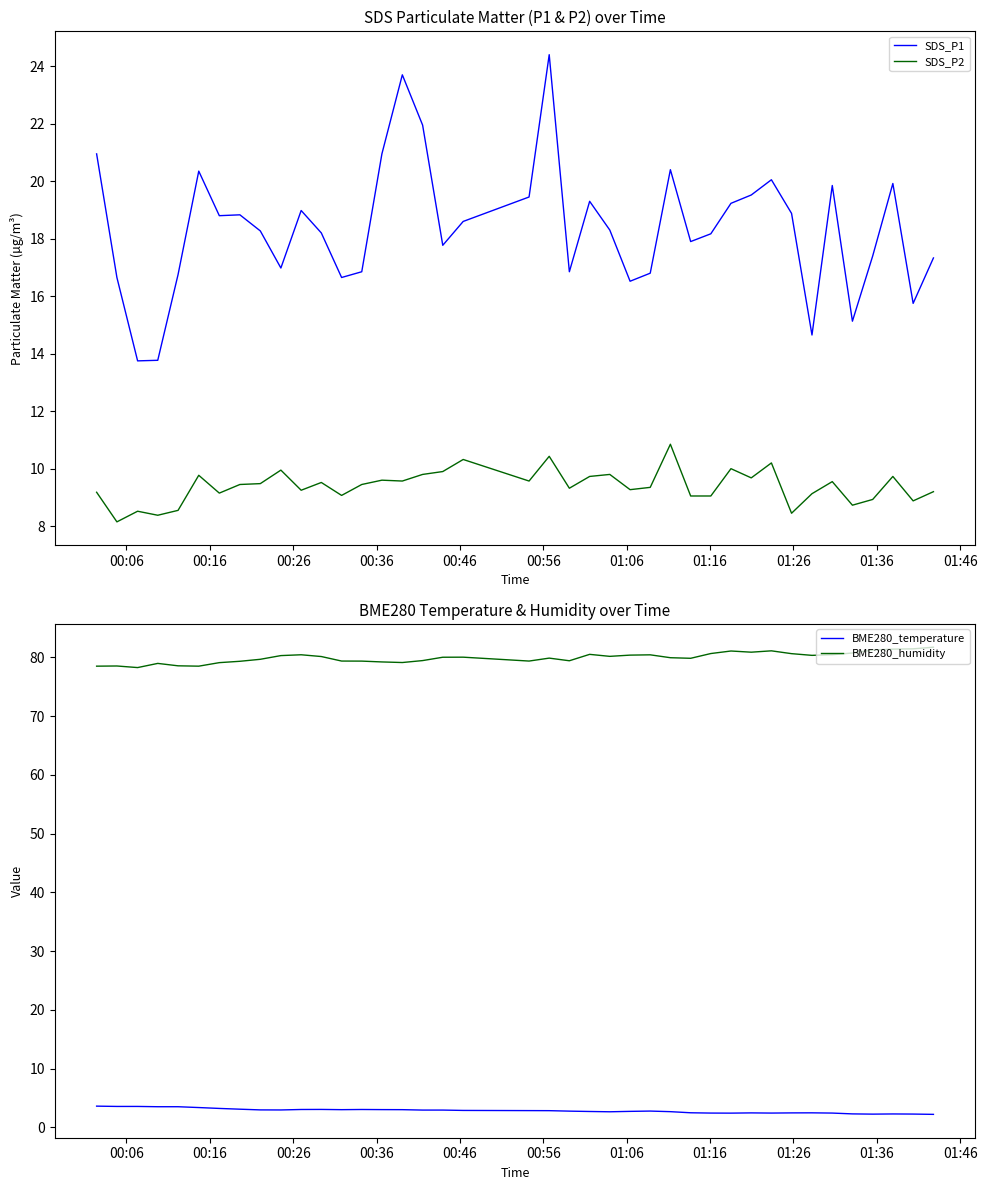

What is the highest value of the BME280_humidity series?

81.7